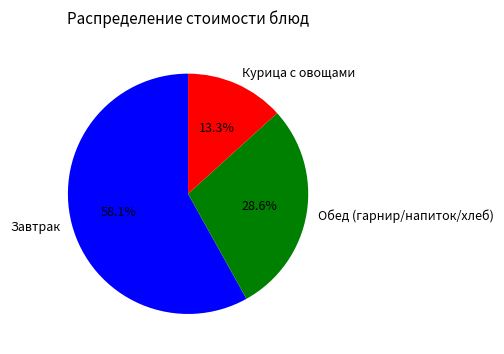

How many segments does this pie chart have?

3